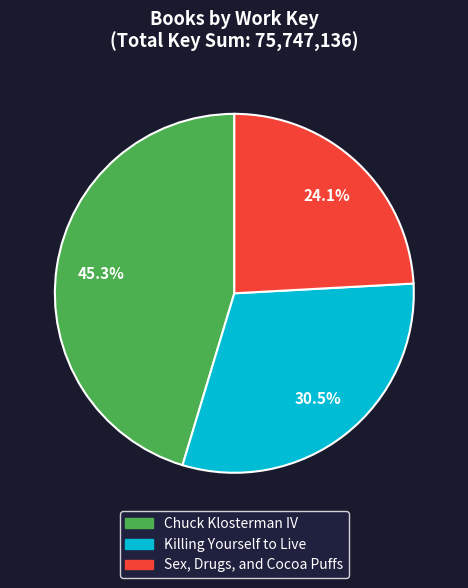

The Chuck Klosterman IV slice represents 45% of the pie. True or false?

True